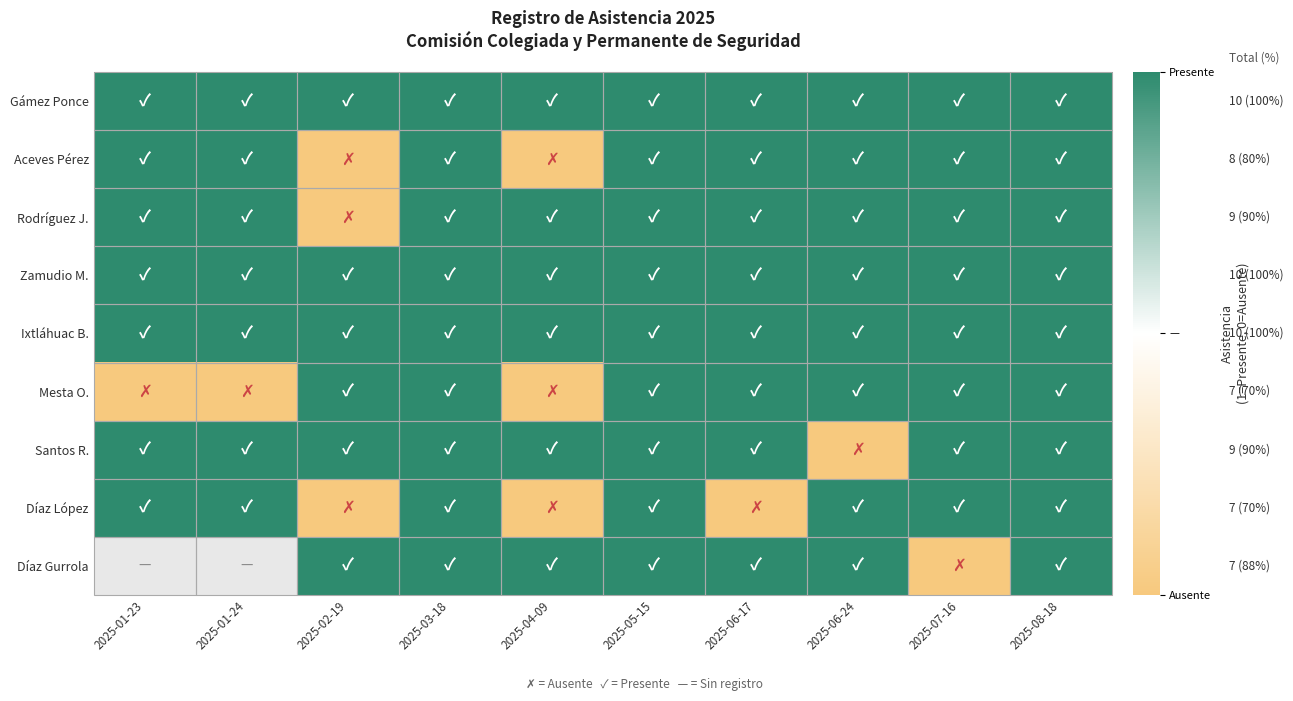

Read the Gámez Ponce value at 2025-05-15.

1.0